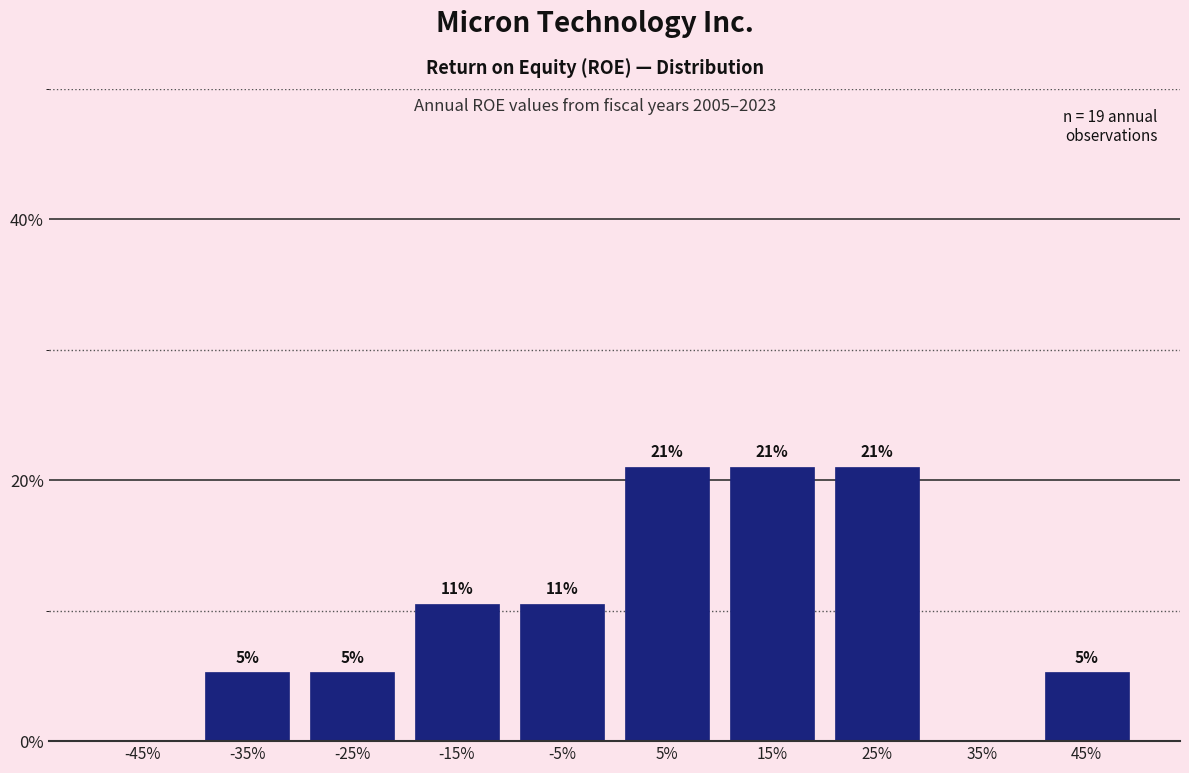

Are the bars horizontal?

No